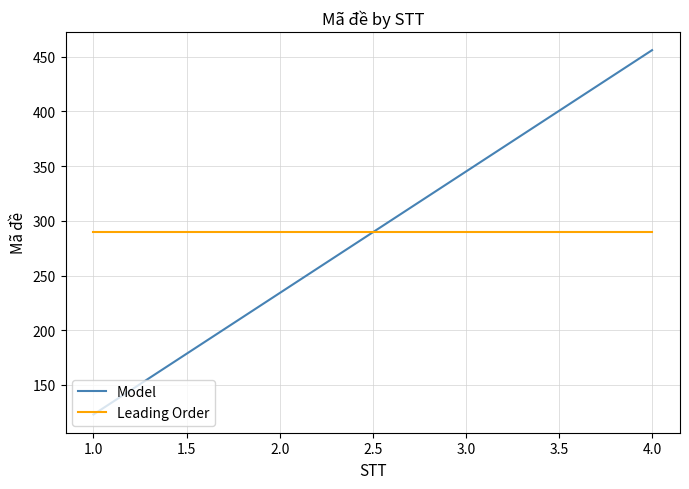

What is the average value of the Model series?

289.5